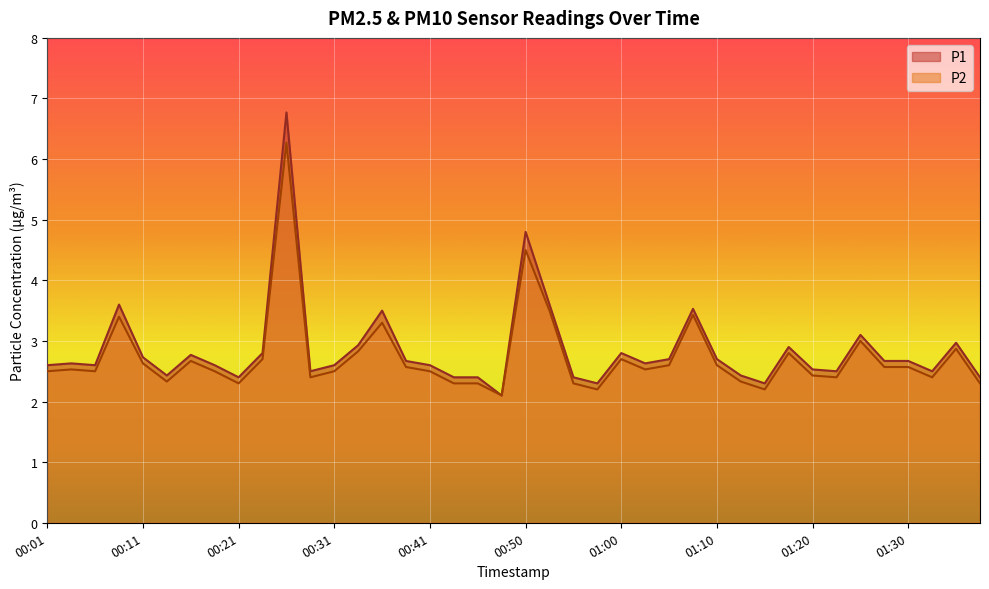

Is the value of P1 at 00:01 greater than the value of P2 at 00:26?

No